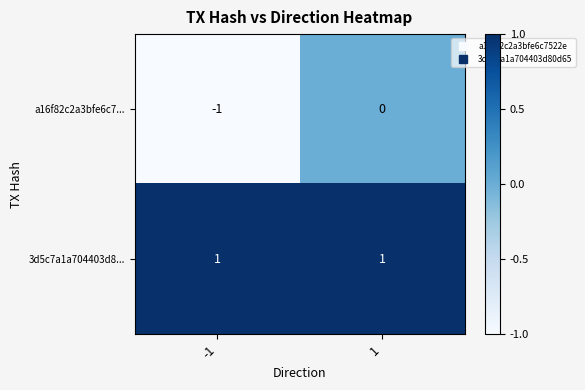

Rank the series at 1 from highest to lowest value.

3d5c7a1a704403d8..., a16f82c2a3bfe6c7...